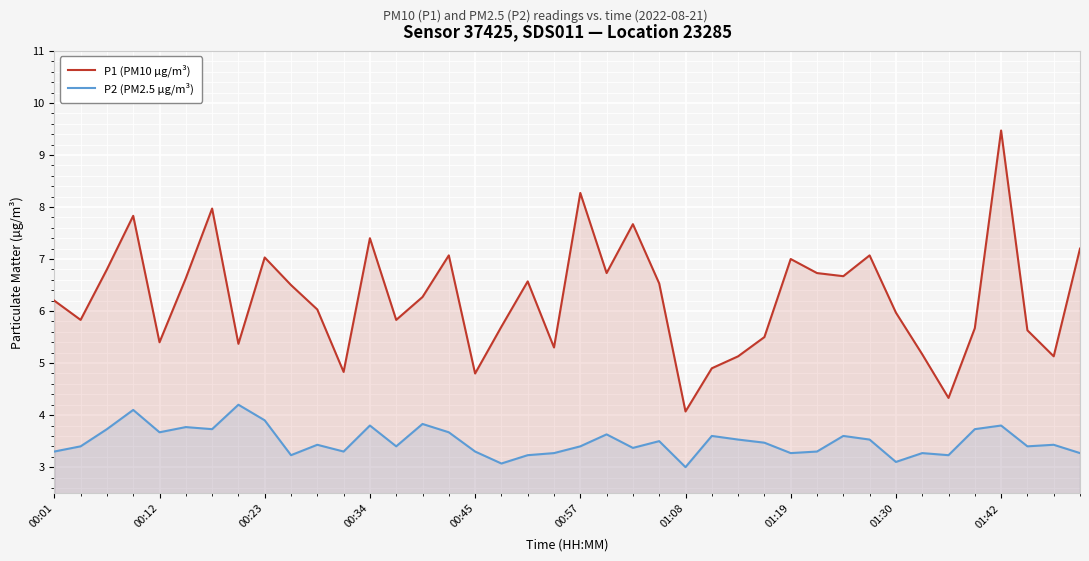

How many interior local peaks does the P2 (PM2.5 µg/m³) series have?

13